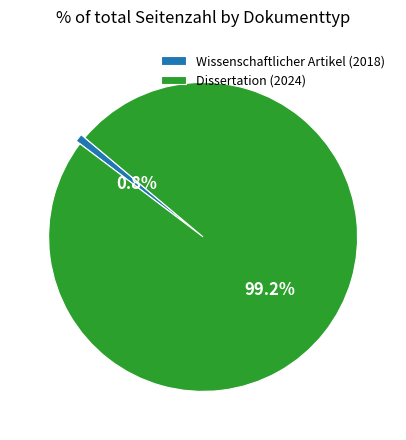

Combined, do Wissenschaftlicher Artikel (2018) and Dissertation (2024) account for over 50%?

Yes